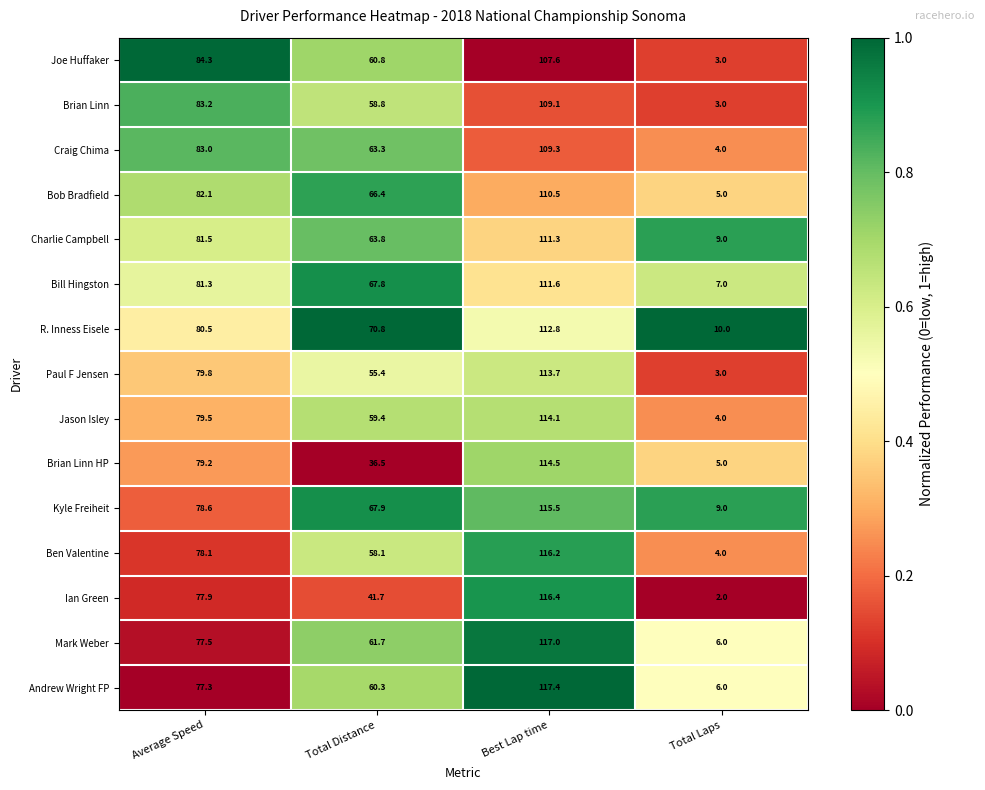

At Total Distance, list the series in order from largest to smallest.

R. Inness Eisele, Kyle Freiheit, Bill Hingston, Bob Bradfield, Charlie Campbell, Craig Chima, Mark Weber, Joe Huffaker, Andrew Wright FP, Jason Isley, Brian Linn, Ben Valentine, Paul F Jensen, Ian Green, Brian Linn HP